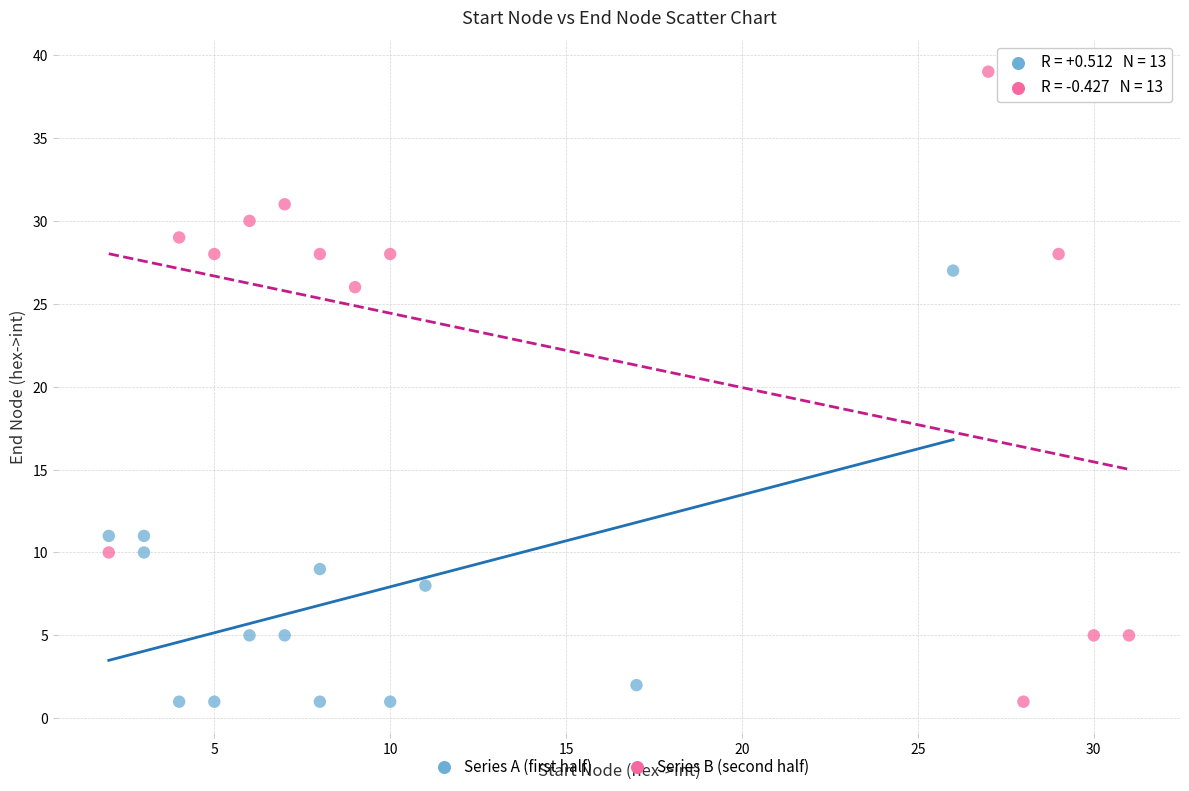

Which series has the widest spread of Y values?

Series B (second half)